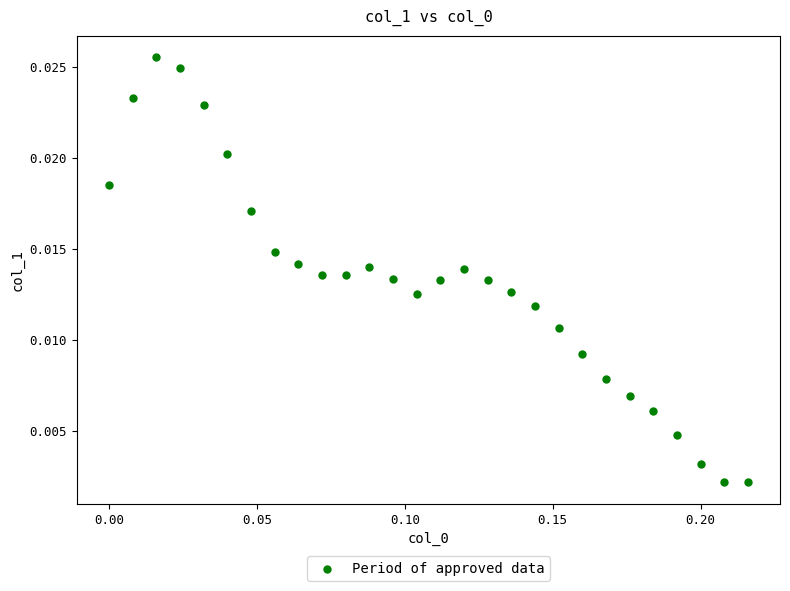

How many points are shown in the scatter plot?

28